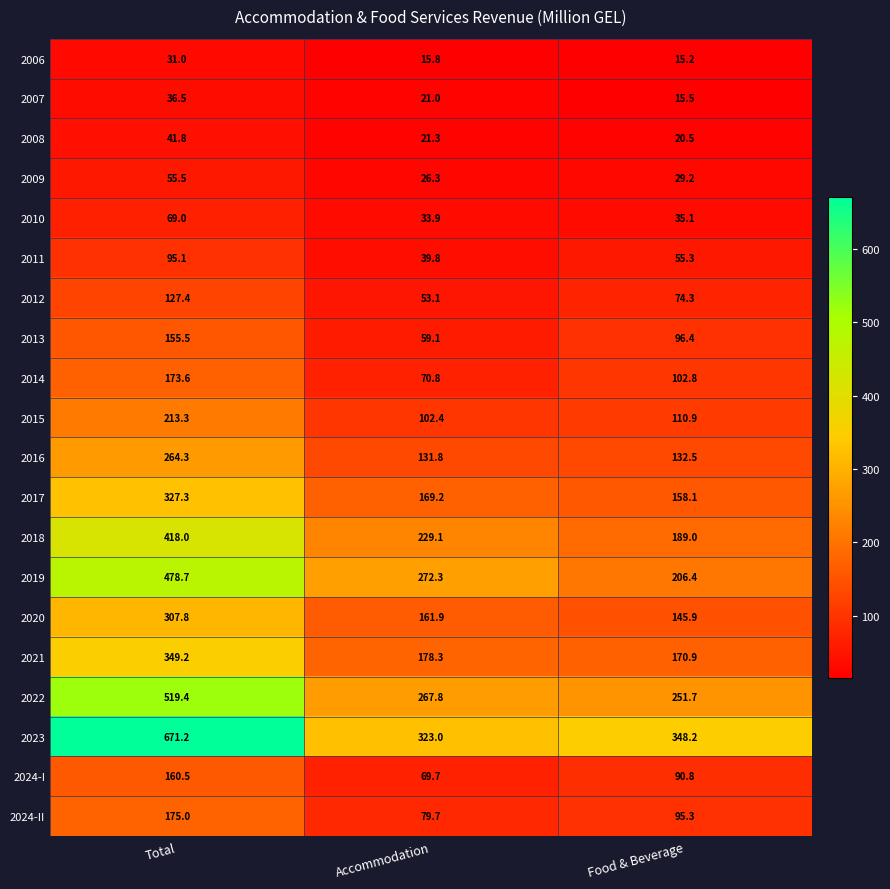

What is the total value across all series at Food & Beverage?

2344.0